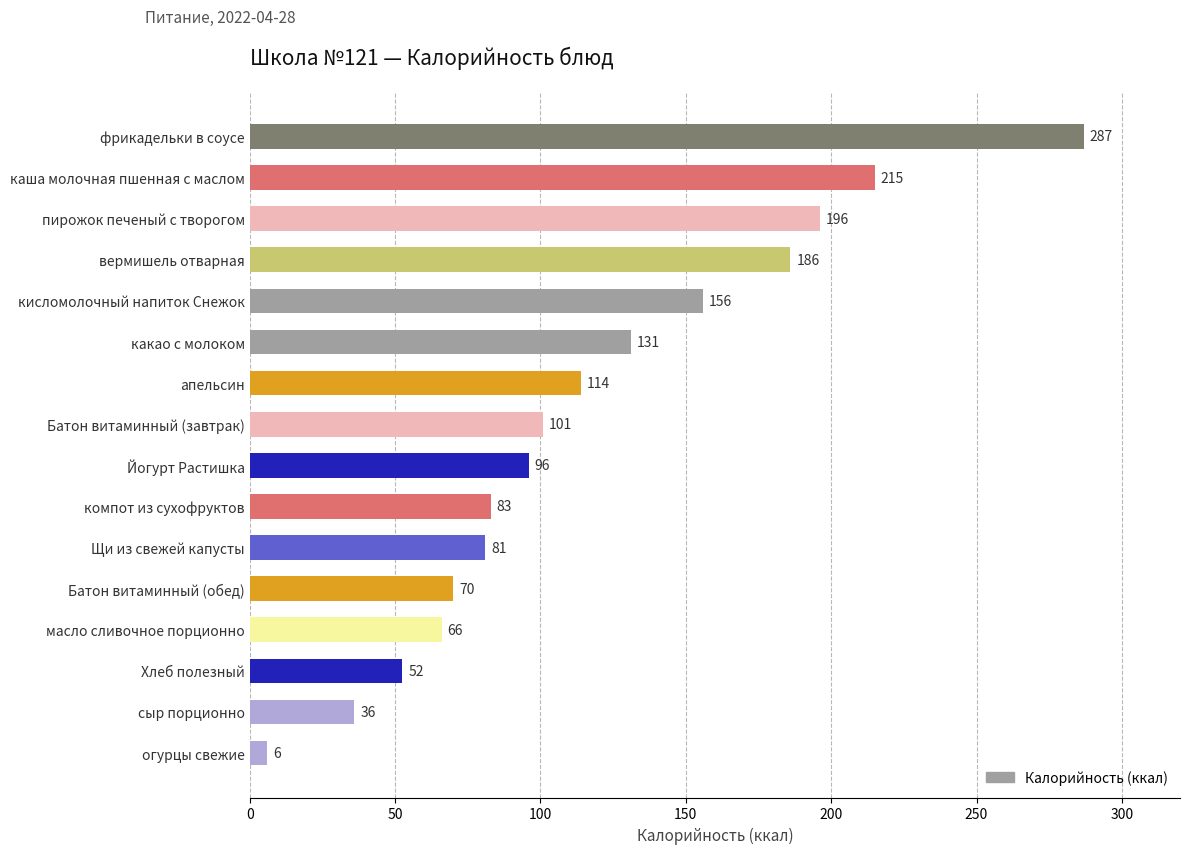

At which label is the value closest to 146?

кисломолочный напиток Снежок